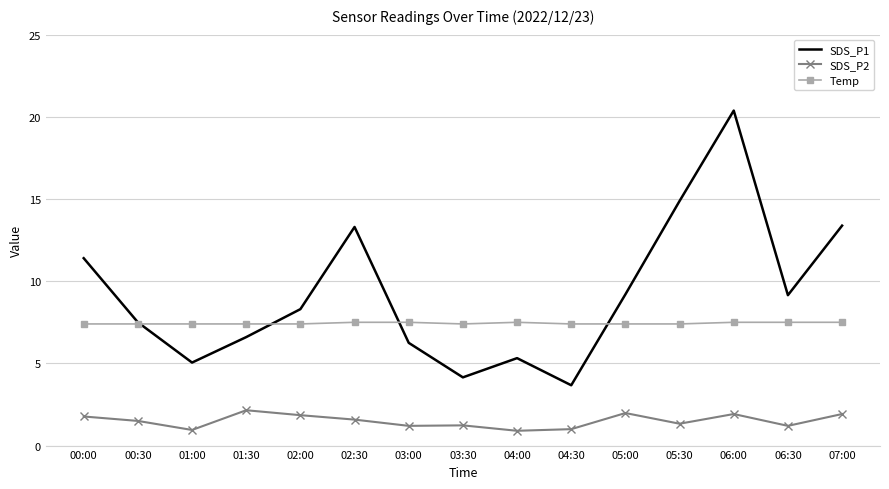

What are all the series names shown in the legend?

SDS_P1, SDS_P2, Temp